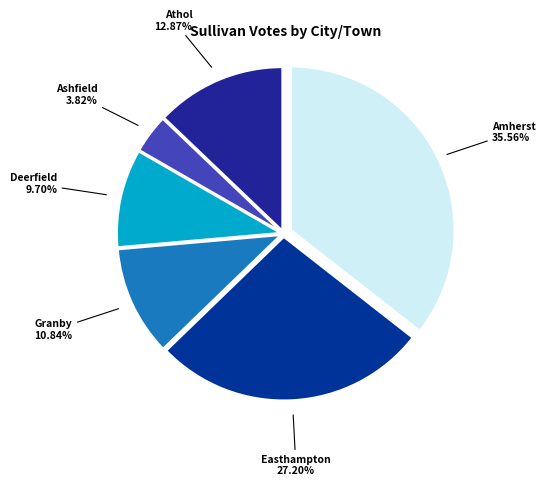

Does any single category account for the majority?

No